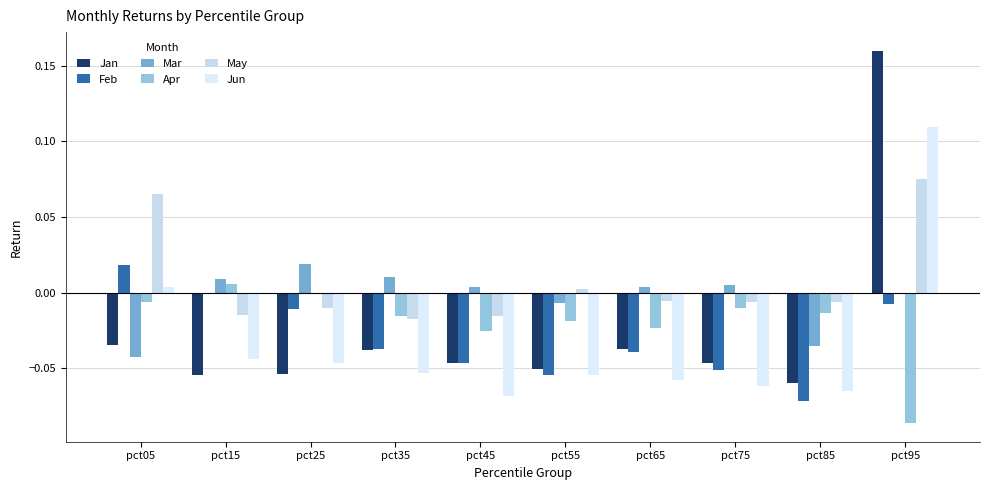

What is the minimum value for Jun?

-0.1